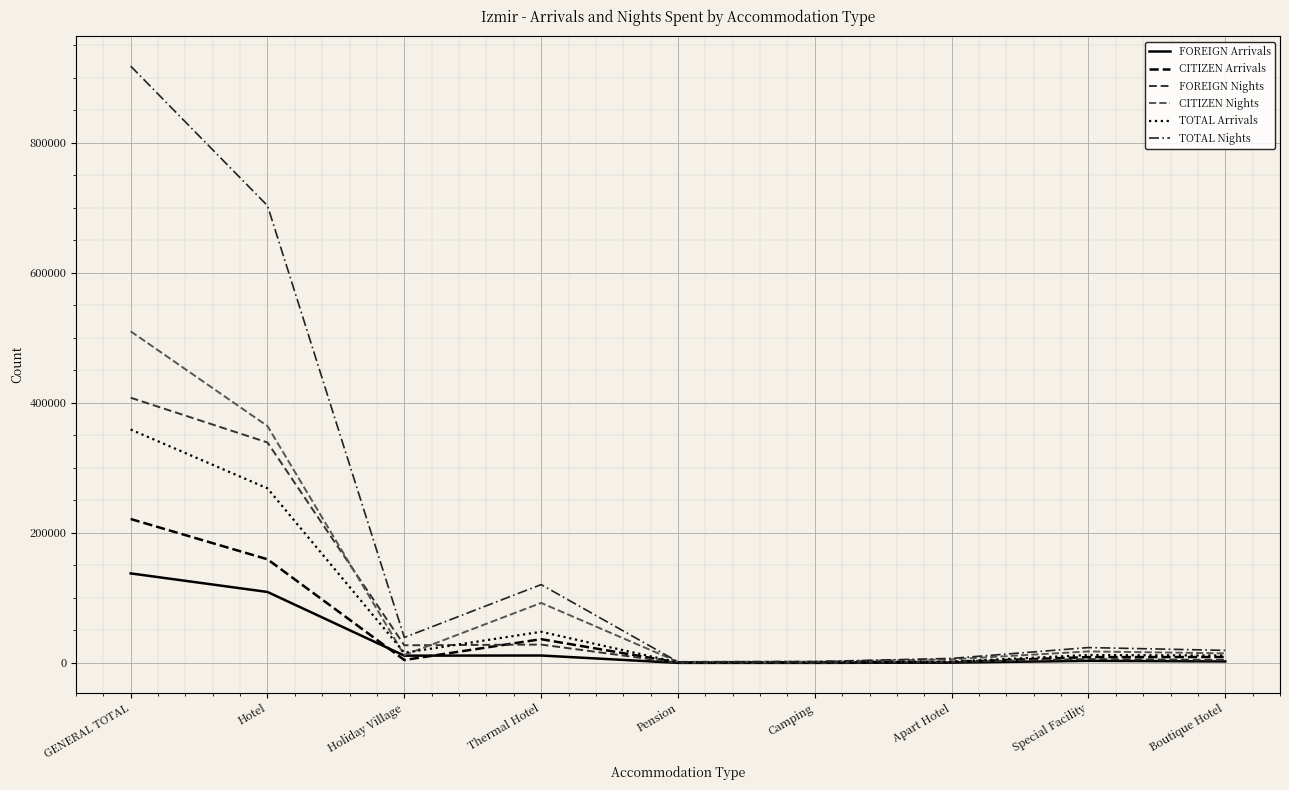

Reading left to right, extract all data points from this chart.

FOREIGN Arrivals: 137658	109104	11127	11349	40	33	417	3196	2233
CITIZEN Arrivals: 221313	159345	4457	36485	590	989	1436	8890	9046
FOREIGN Nights: 407860	339006	27072	28180	84	69	1426	5923	4573
CITIZEN Nights: 510020	364244	12043	92261	1554	1975	5469	17652	14676
TOTAL Arrivals: 358971	268449	15584	47834	630	1022	1853	12086	11279
TOTAL Nights: 917880	703250	39115	120441	1638	2044	6895	23575	19249